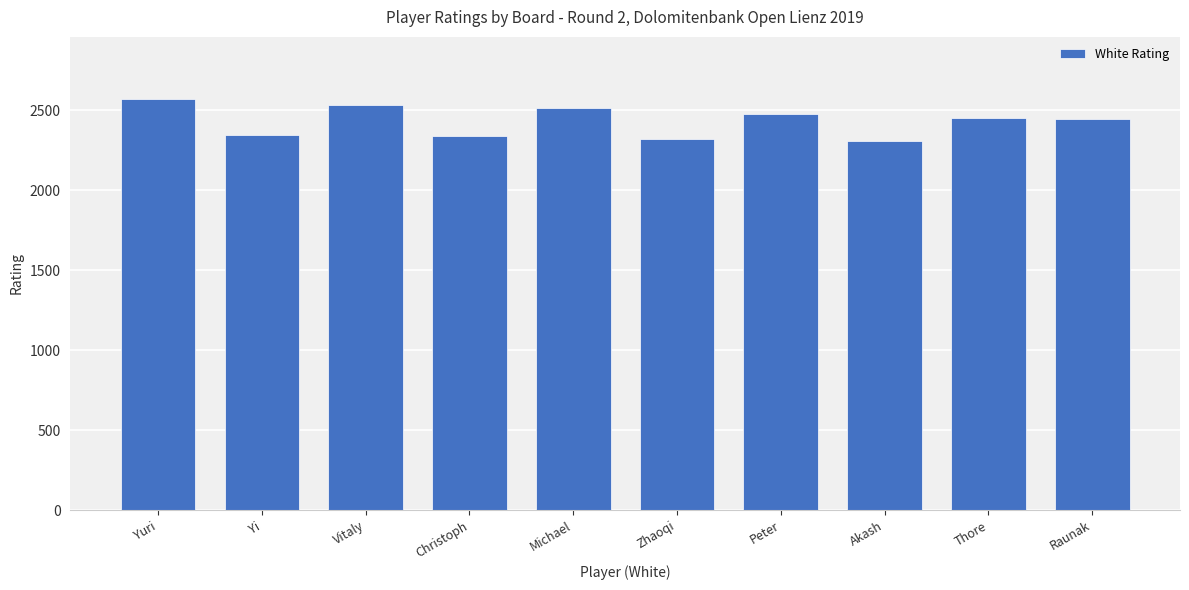

How many bars are there in total?

10